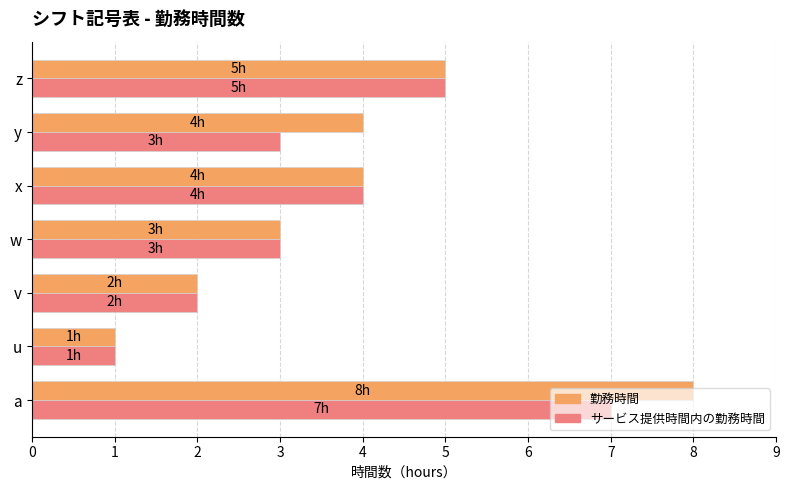

What are all the series names shown in the legend?

勤務時間, サービス提供時間内の勤務時間